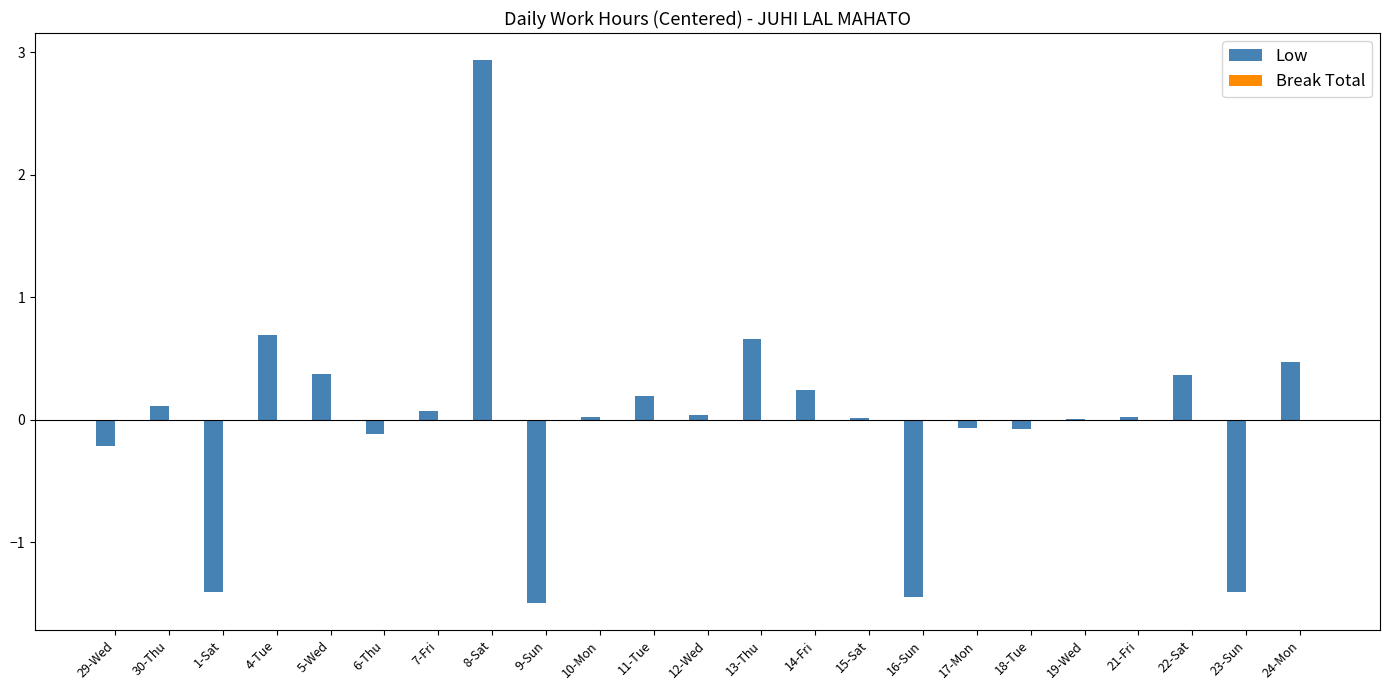

What is the approximate value at 22-Sat?

0.4